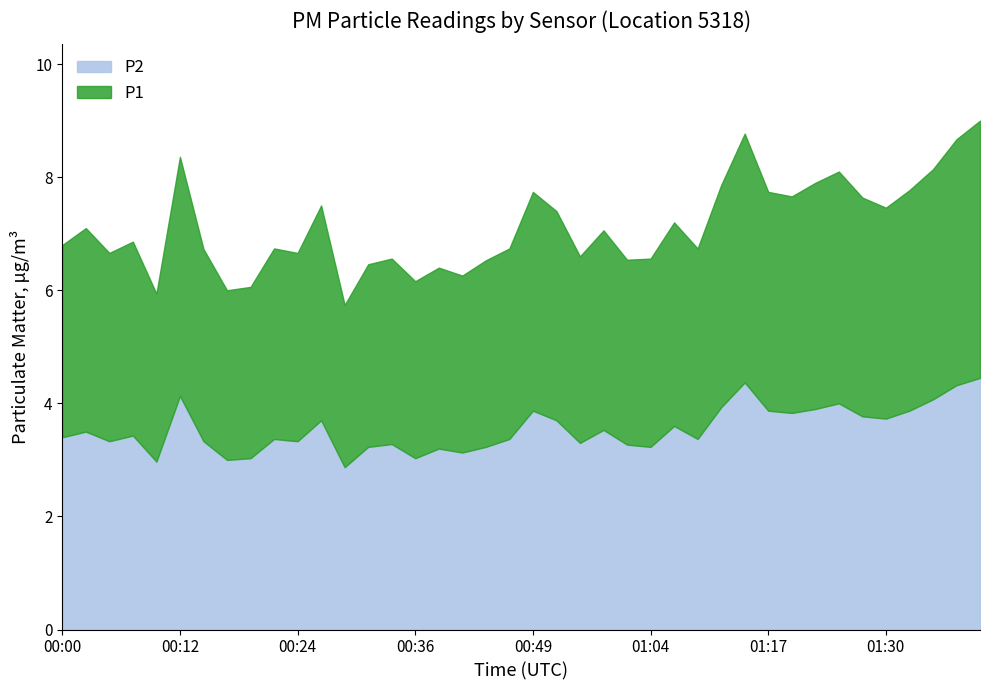

At which category is the sum across all series the highest?

01:41